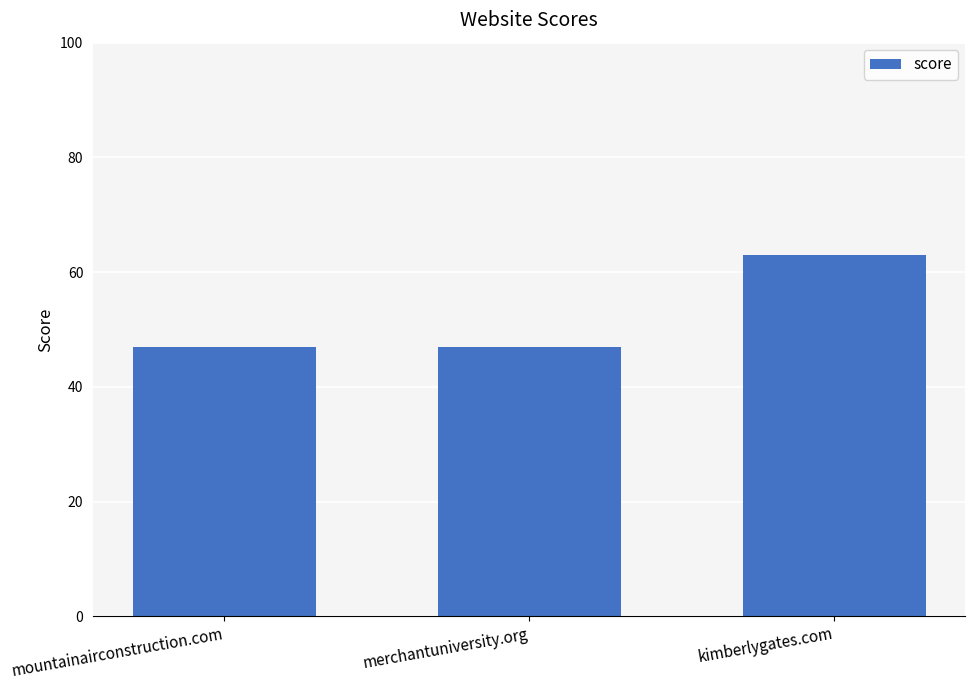

Reading right to left, transcribe all the data shown in this chart.

kimberlygates.com=63	merchantuniversity.org=47	mountainairconstruction.com=47